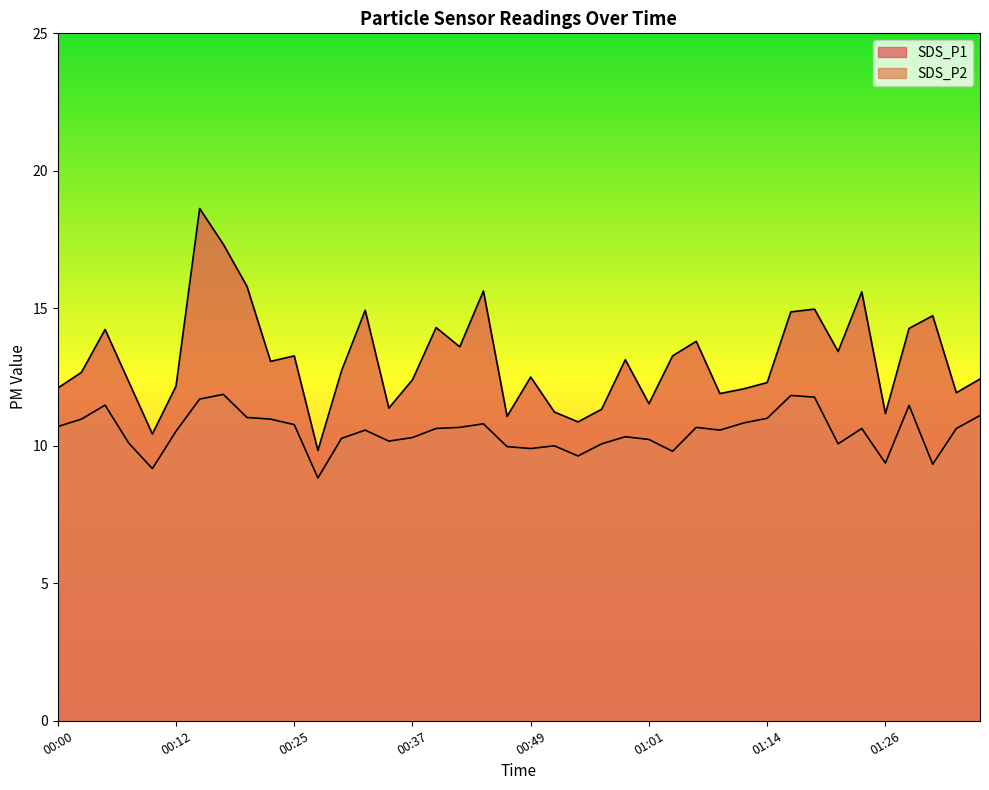

The value of SDS_P1 at 01:11 is 12.1. True or false?

True